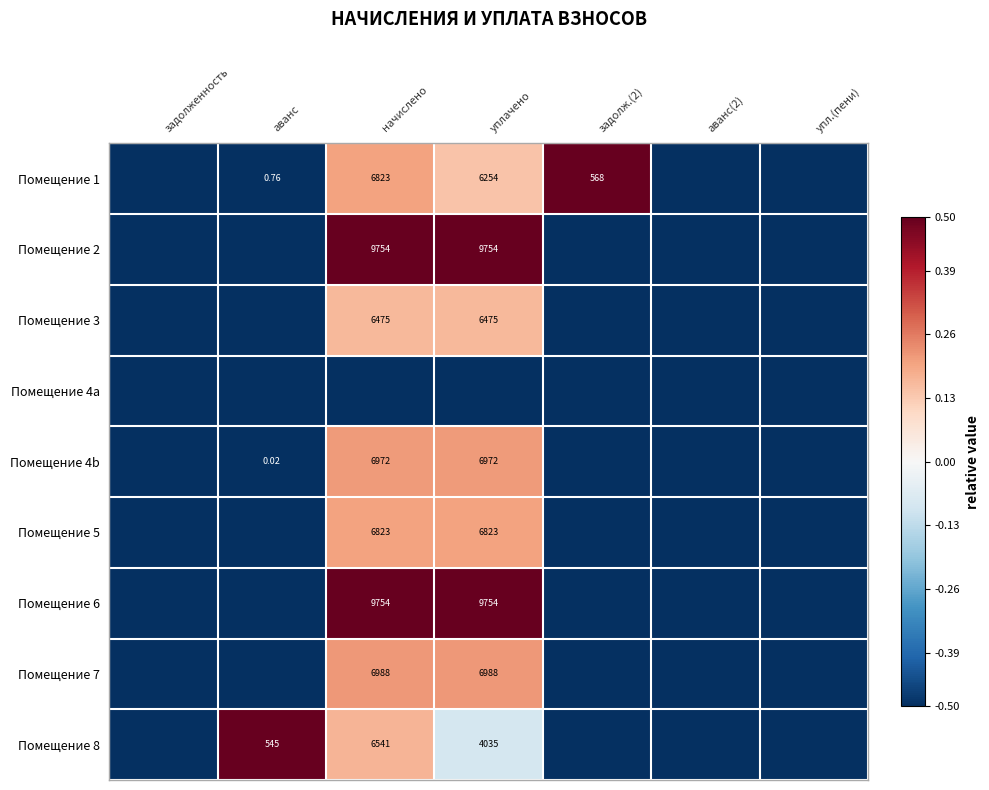

Read the Помещение 5 value at задолженность.

-0.5